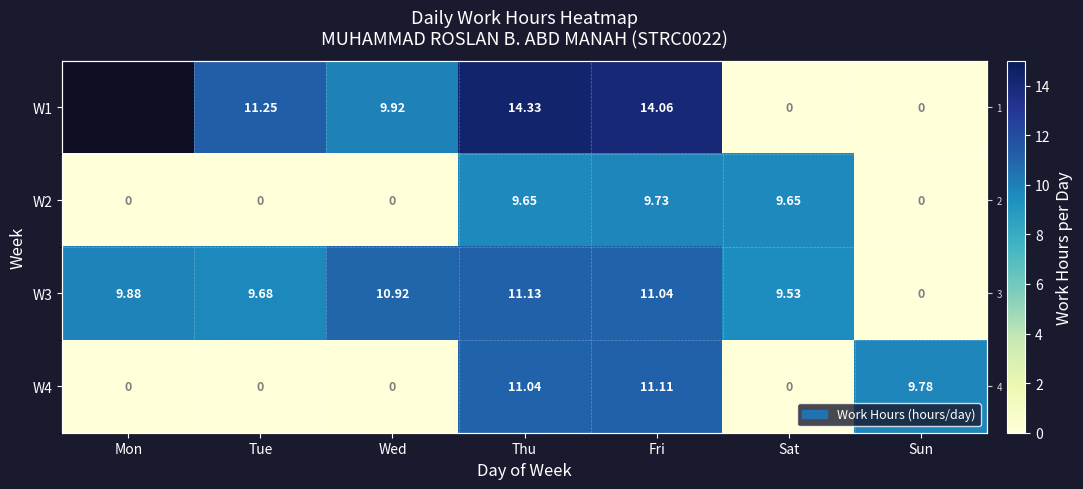

How many values in the W4 series exceed 0?

3